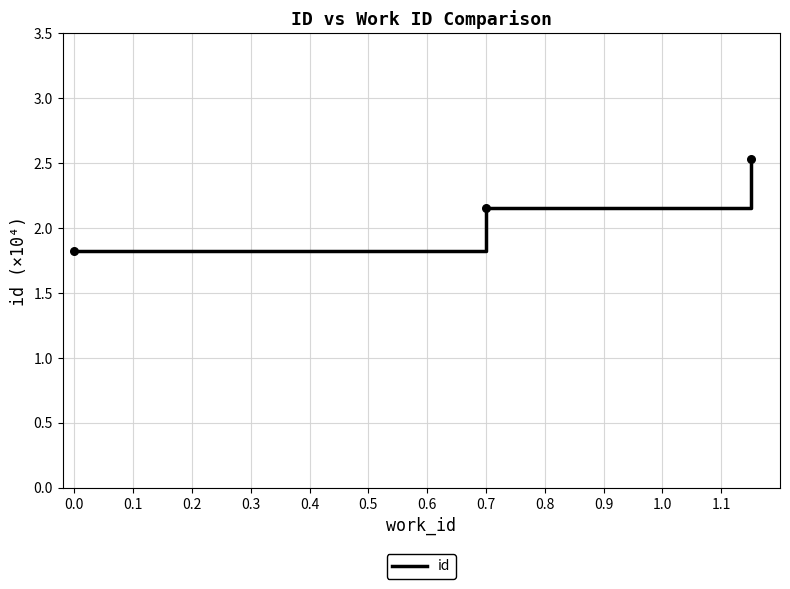

What is the sum of all values?

6.5